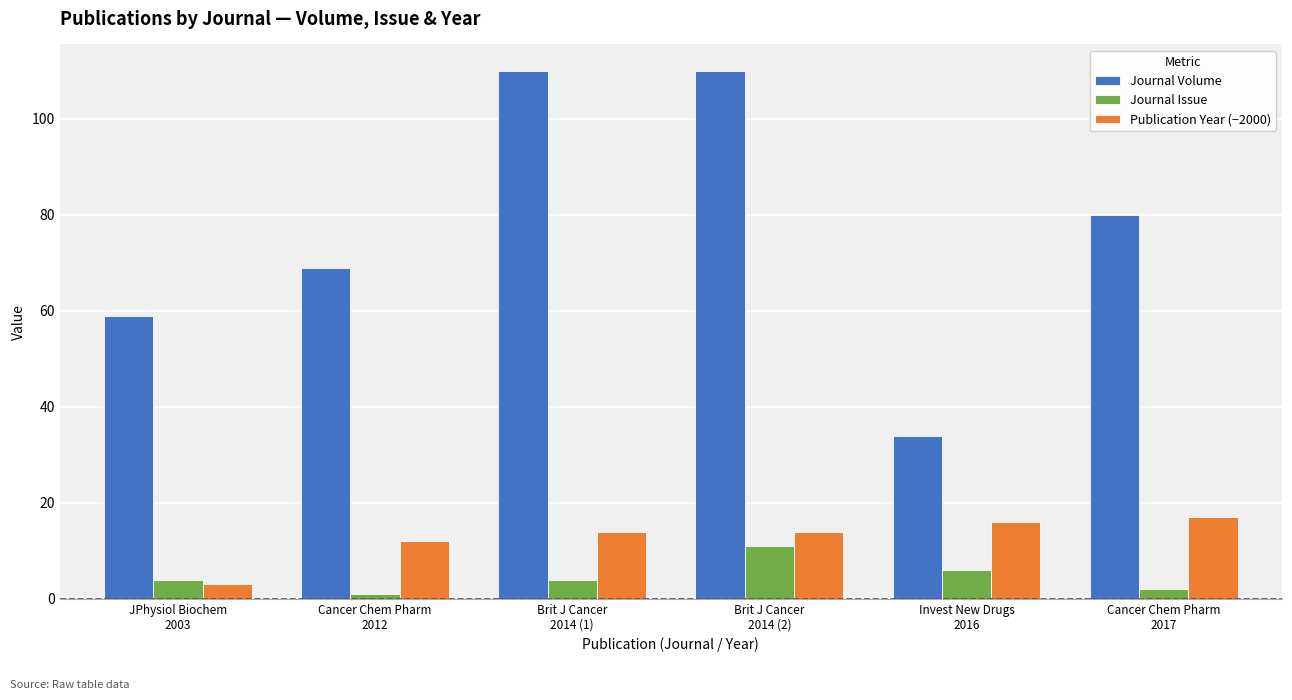

What is the average value of the Publication Year (−2000) series?

13